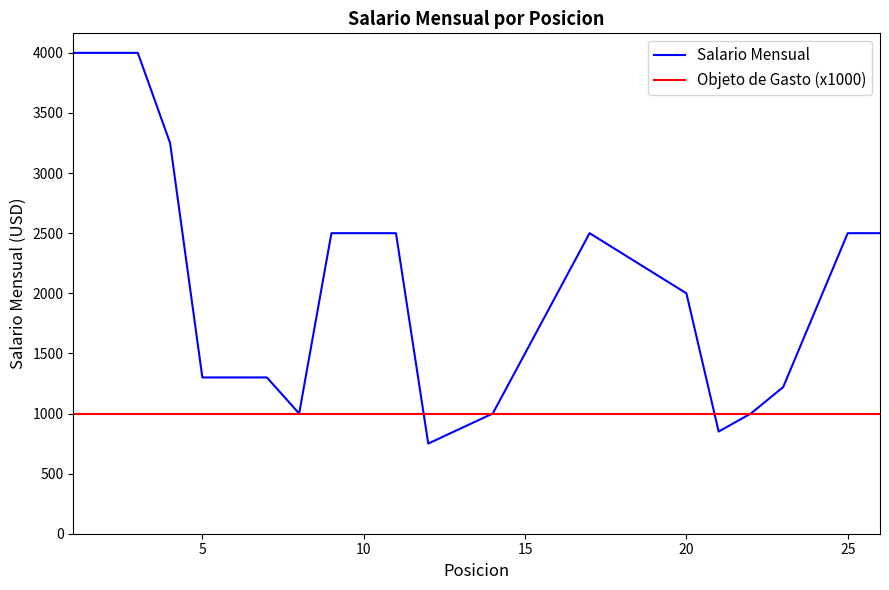

Which series has the largest range (max minus min)?

Salario Mensual